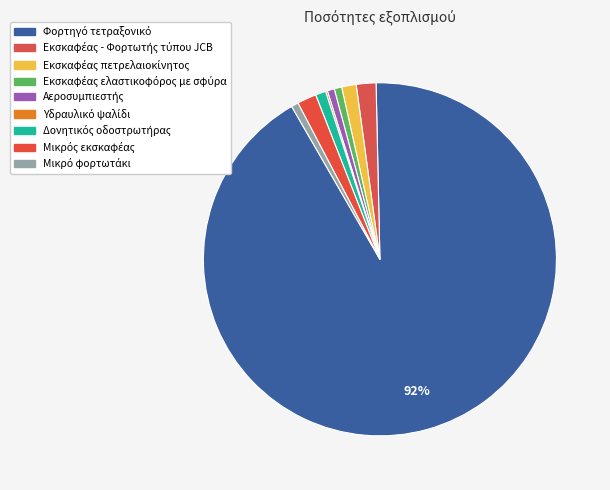

Which has a higher value, Φορτηγό τετραξονικό or Εκσκαφέας πετρελαιοκίνητος?

Φορτηγό τετραξονικό